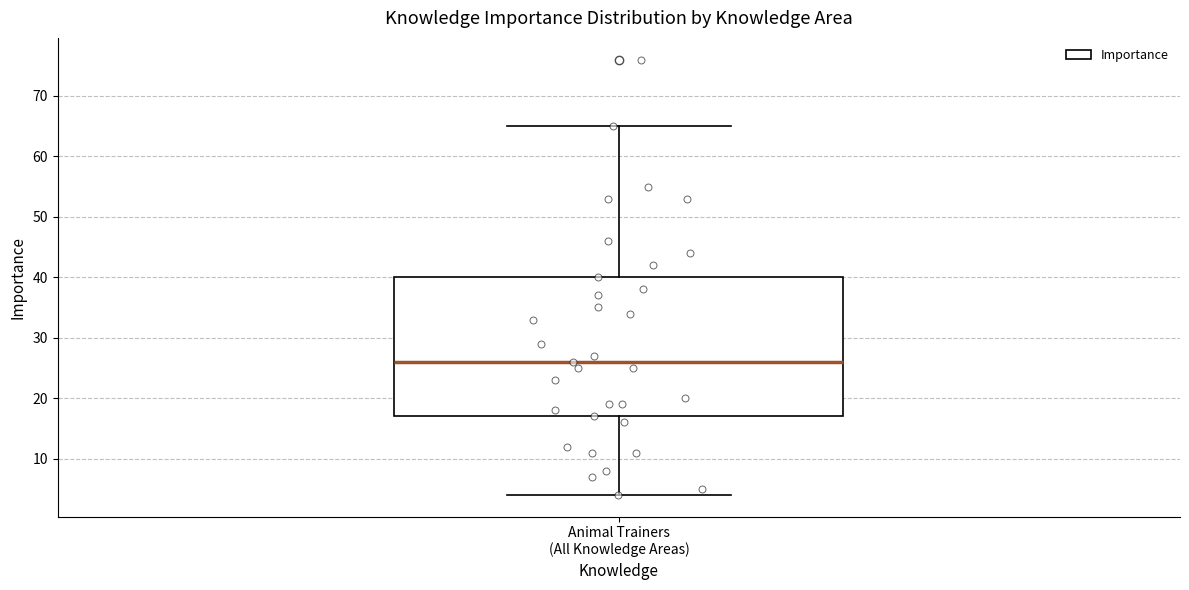

Read this box plot against the y-axis: the position of the median line, the range covered by the box, and the ends of both whiskers. The values are not printed on the chart, so give them approximately, as read against the axis.

median 26, box 17 to 40, whiskers 4 to 65